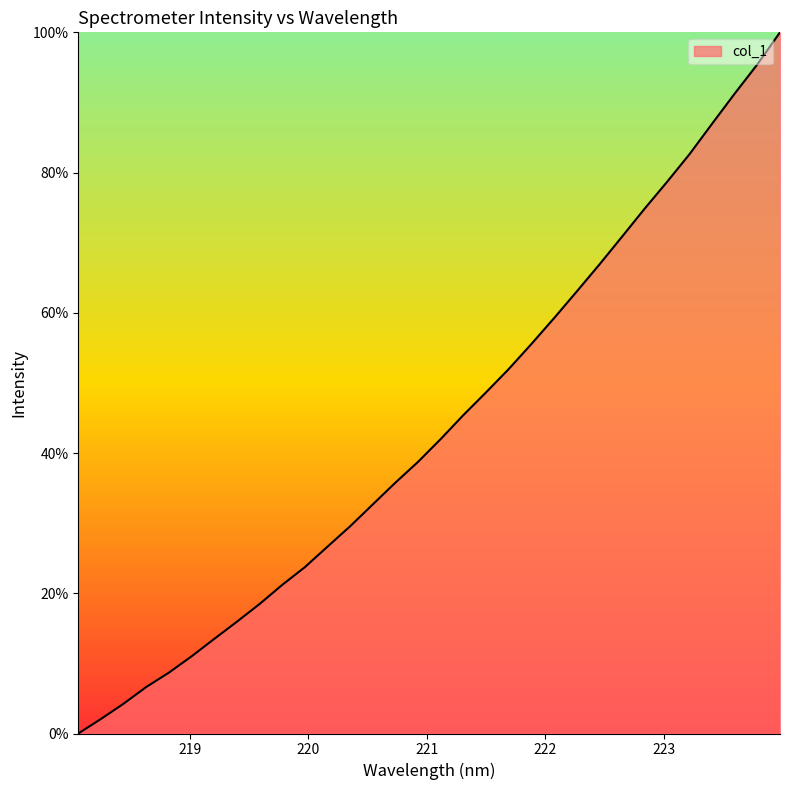

What is the maximum value shown in the chart?

100.0